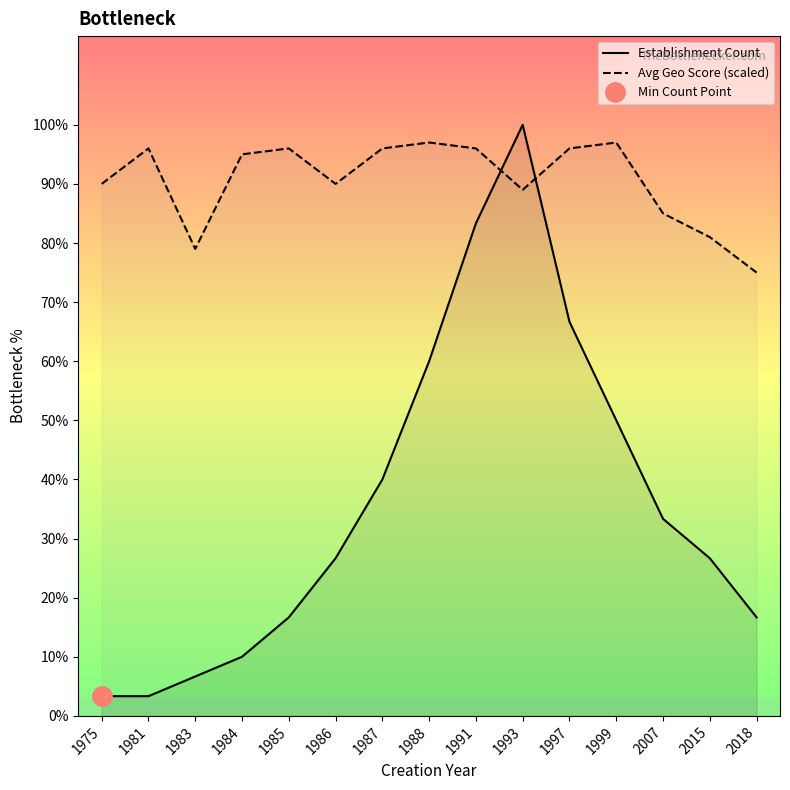

At 1975, list the series in order from smallest to largest.

Establishment Count, Avg Geo Score (scaled)